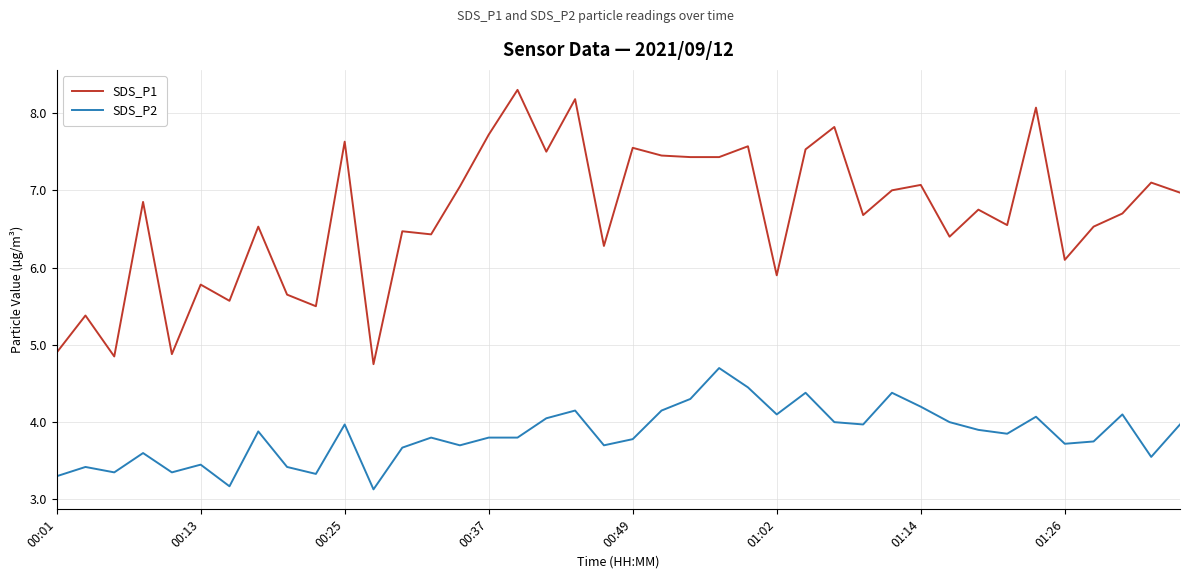

What is the smallest value displayed?

3.1